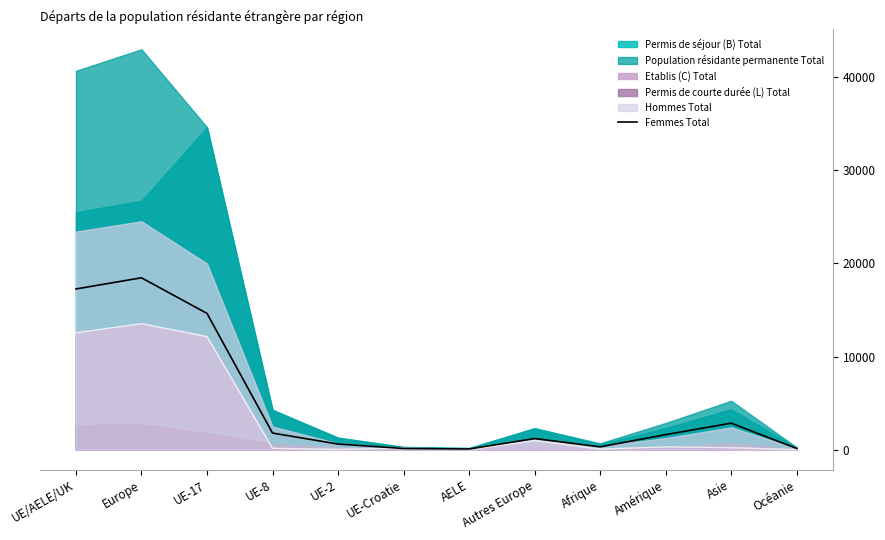

What is the label of the 2nd point from the left?

Europe